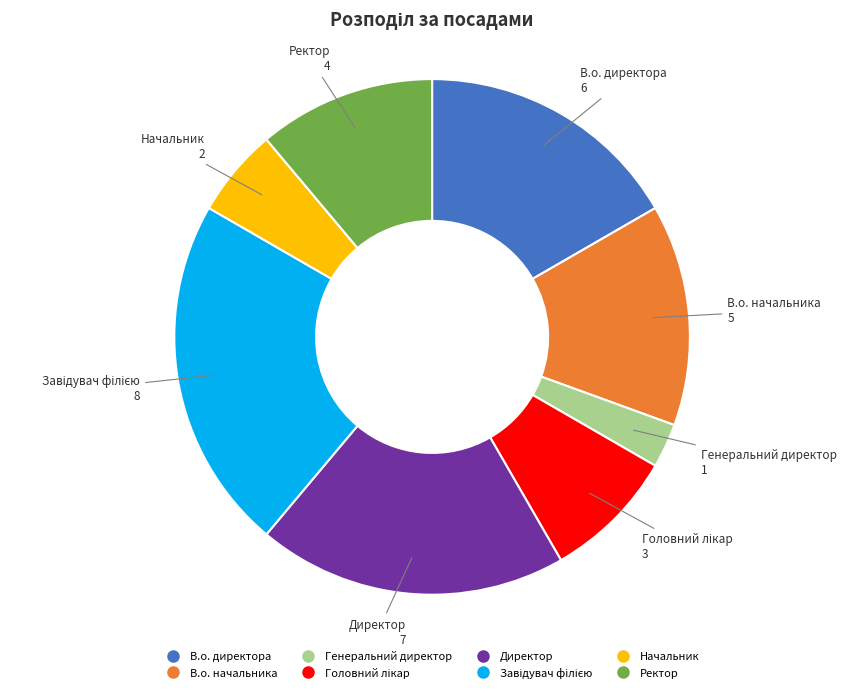

Which slice is the smallest?

Генеральний директор